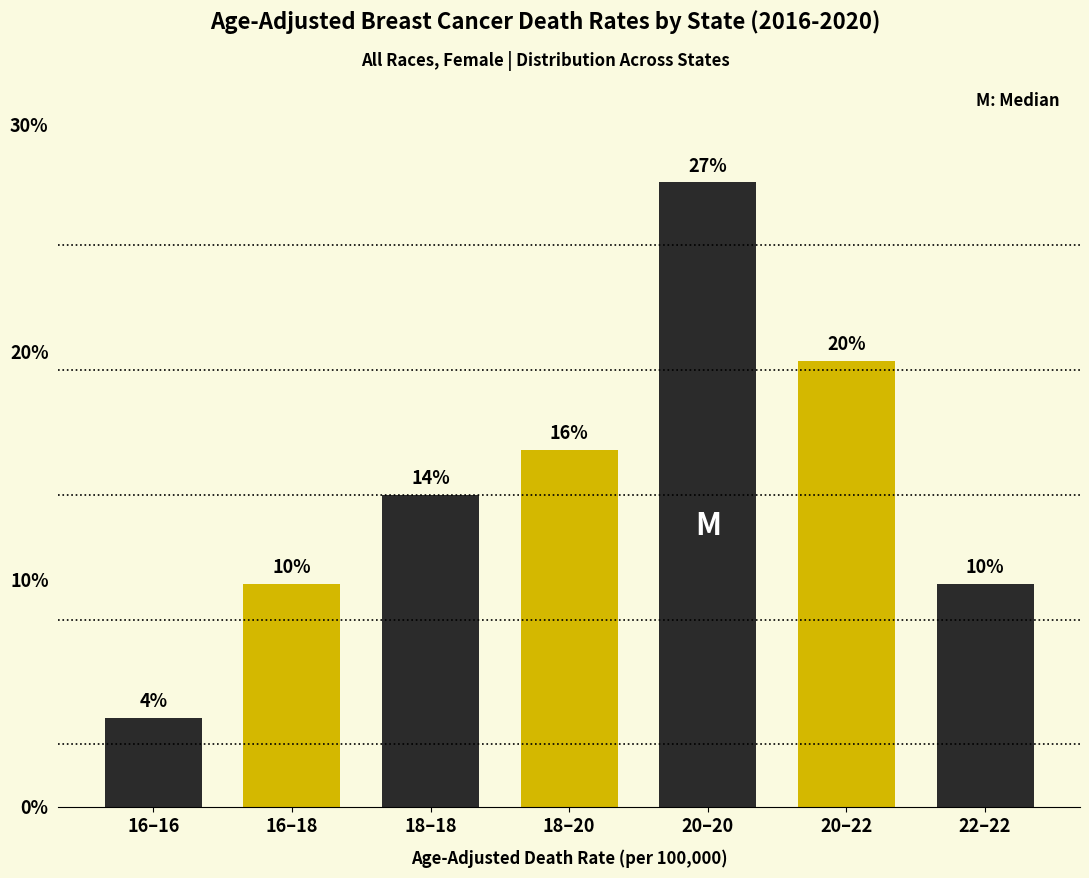

How many bars are there in total?

7